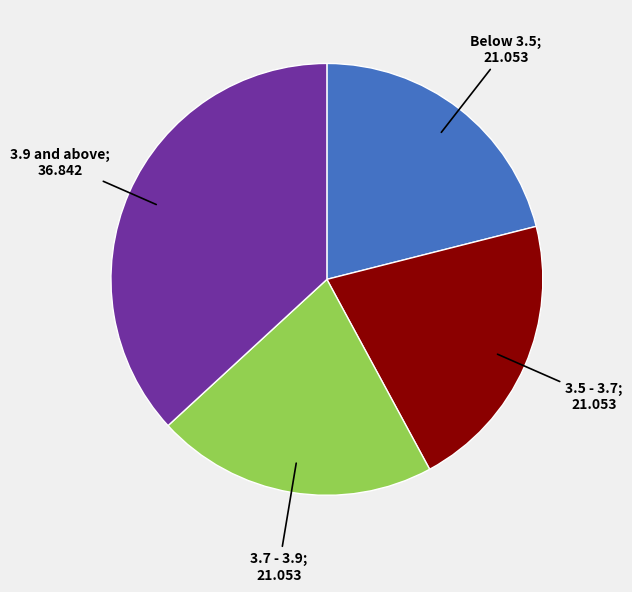

Does any single category account for the majority?

No